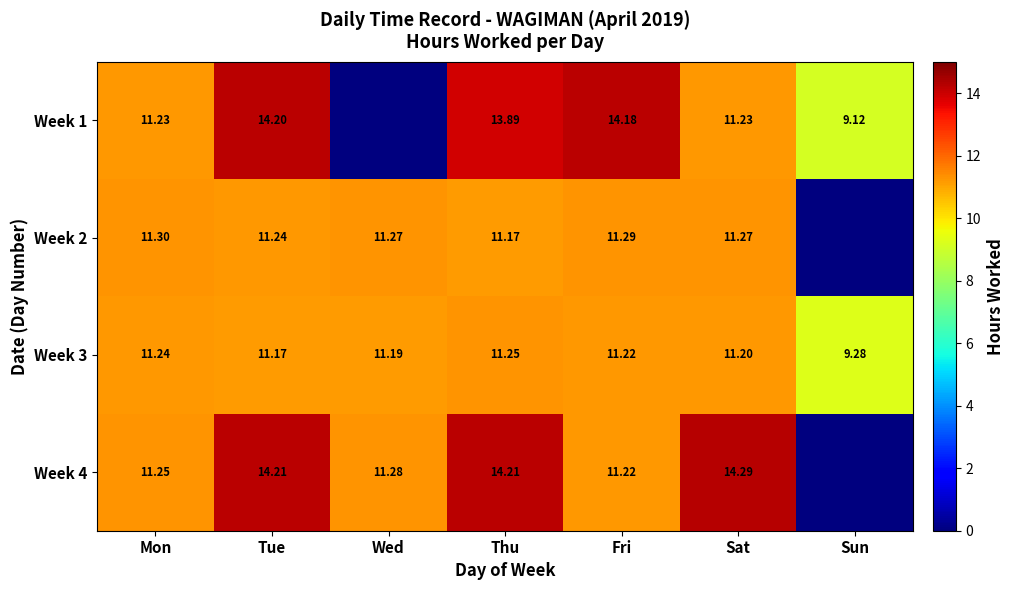

Is the value of Week 3 at Fri greater than the value of Week 1 at Tue?

No